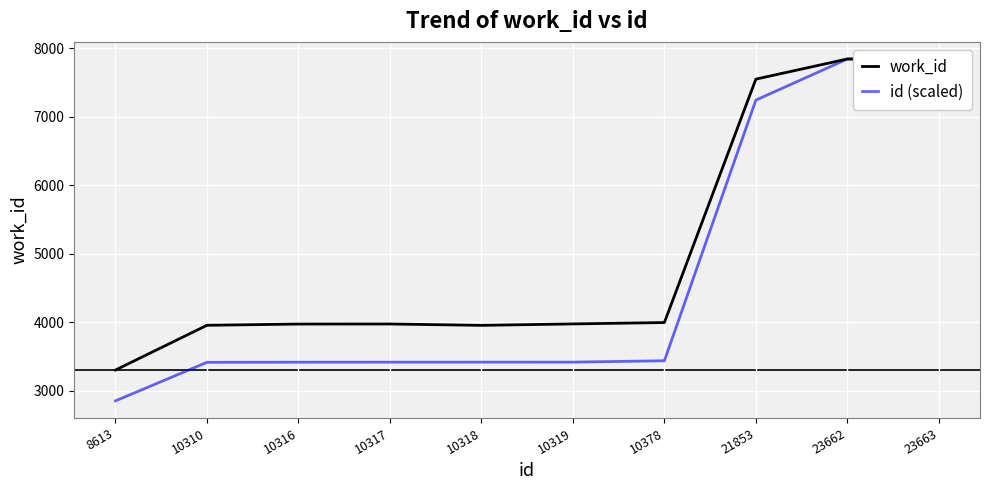

At how many categories does at least one series exceed 7235?

3